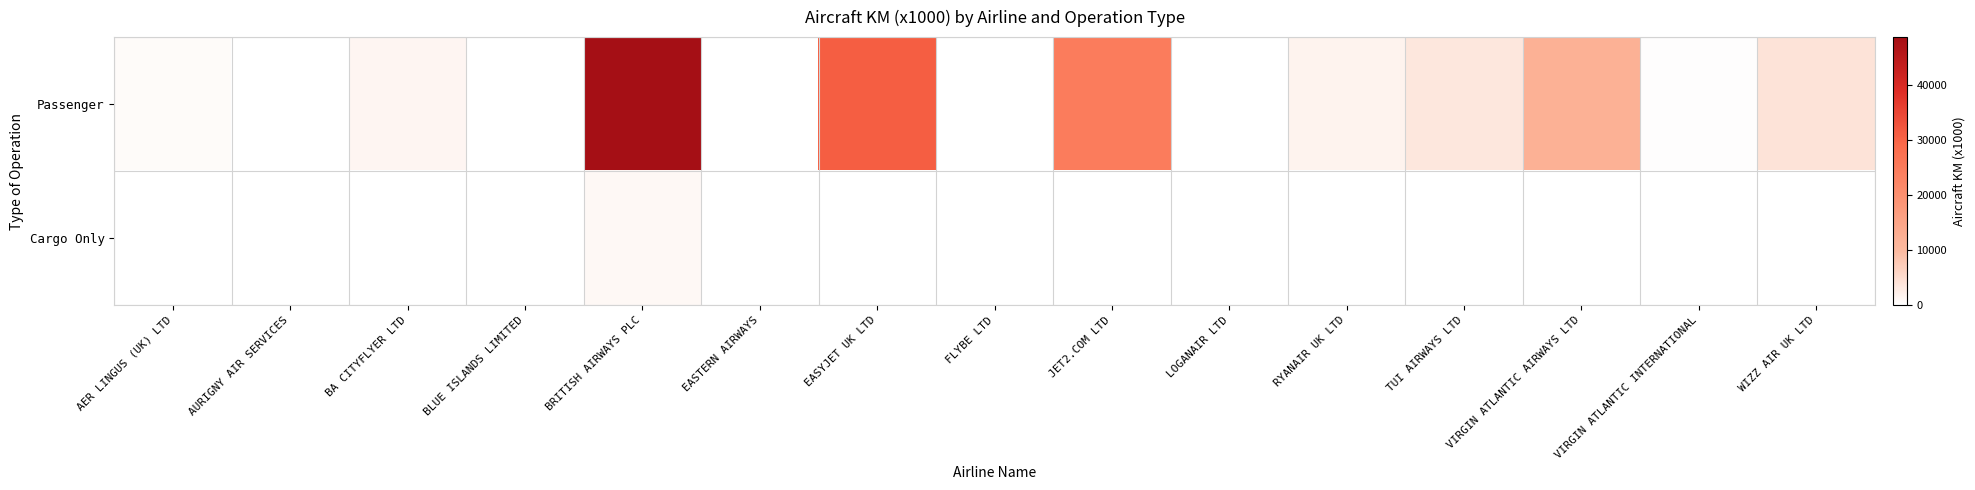

Which series changed the most between BRITISH AIRWAYS PLC and JET2.COM LTD?

Passenger